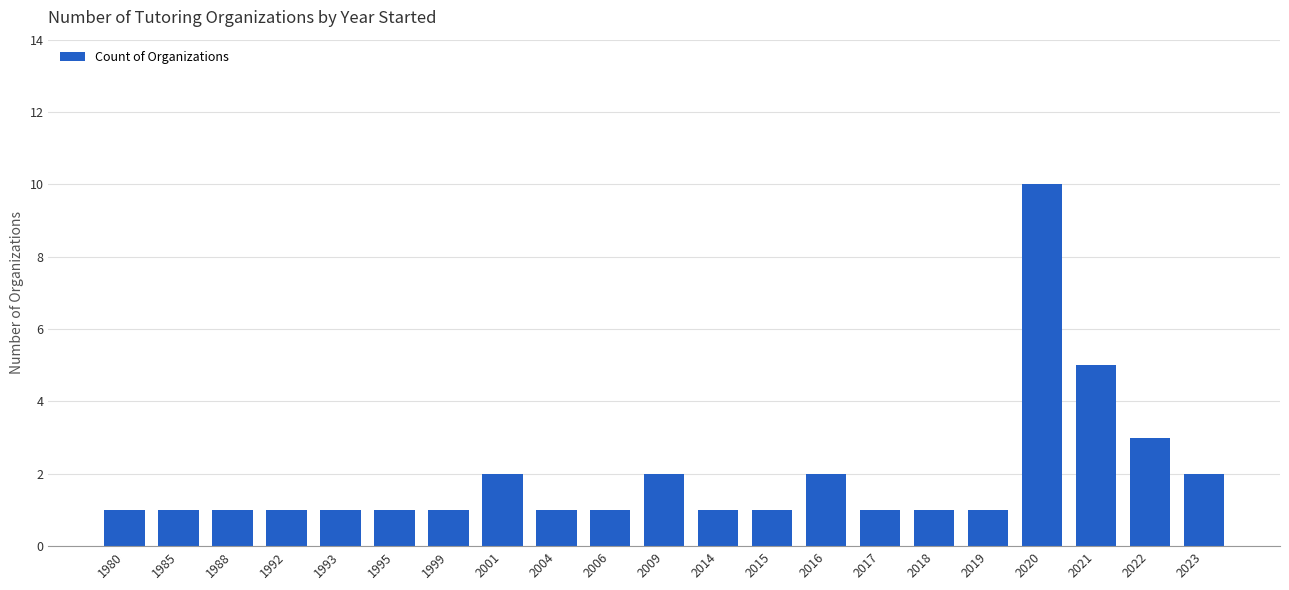

What is the value of the 18th bar from the left?

10